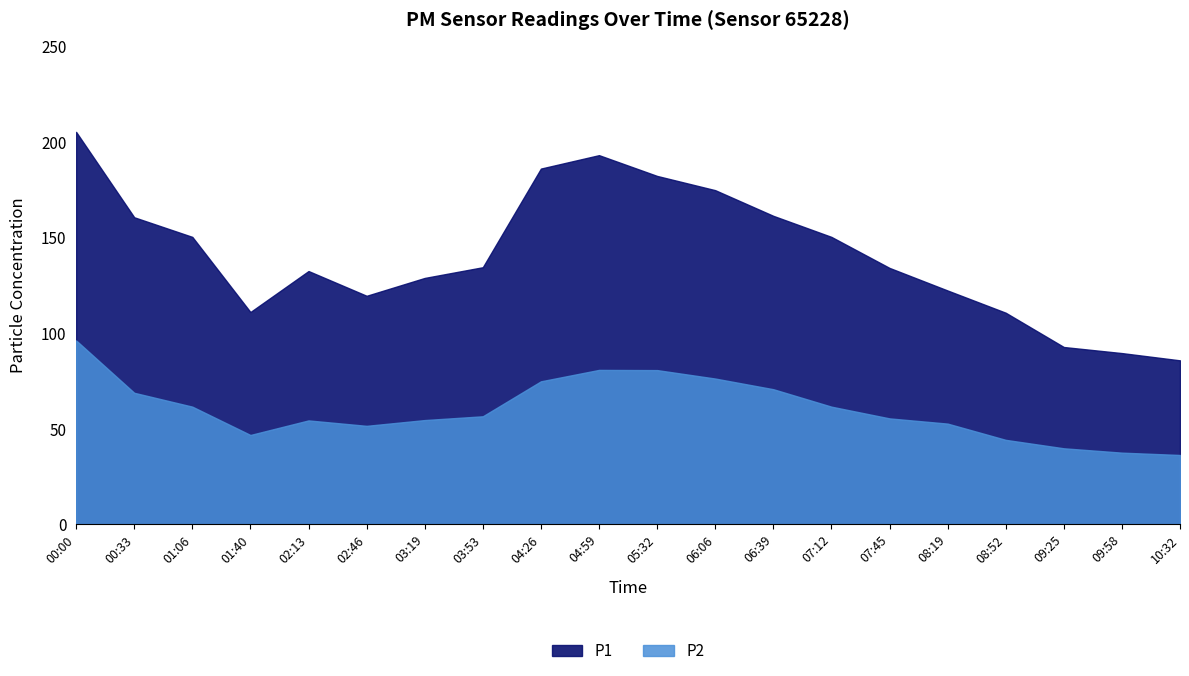

True or false: P1 and P2 intersect in this chart.

False